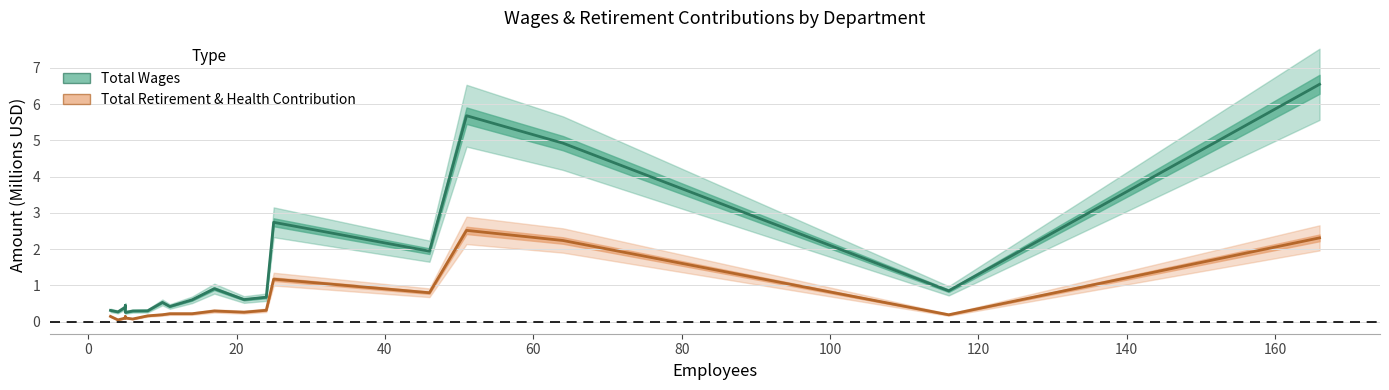

What is the value of the Total Wages point at the 16th from the left?

5.7